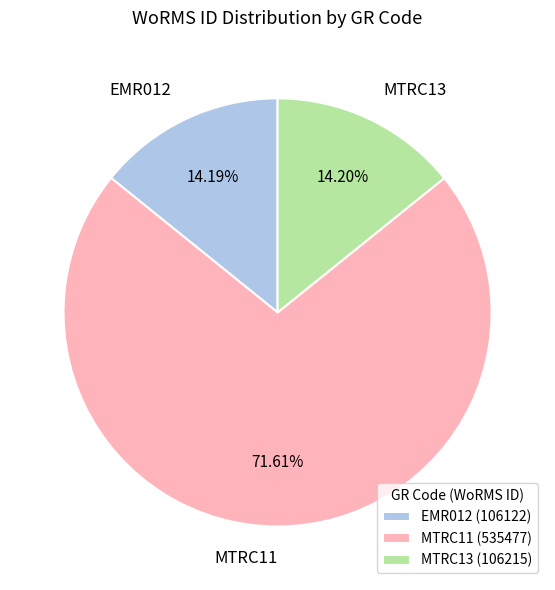

What is the ratio of the value at MTRC11 to the value at MTRC13?

5.0